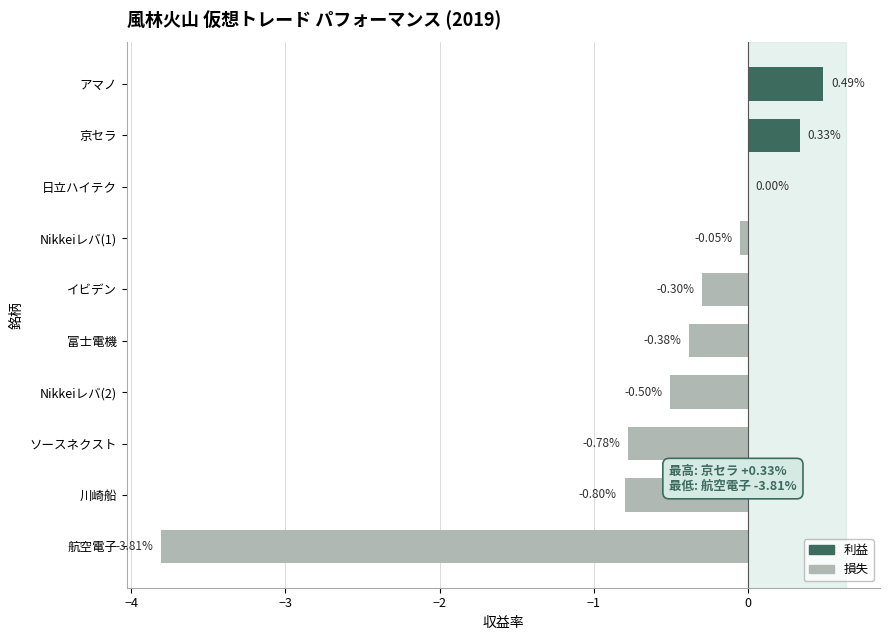

Which has a higher value, Nikkeiレバ(2) or 川崎船?

Nikkeiレバ(2)